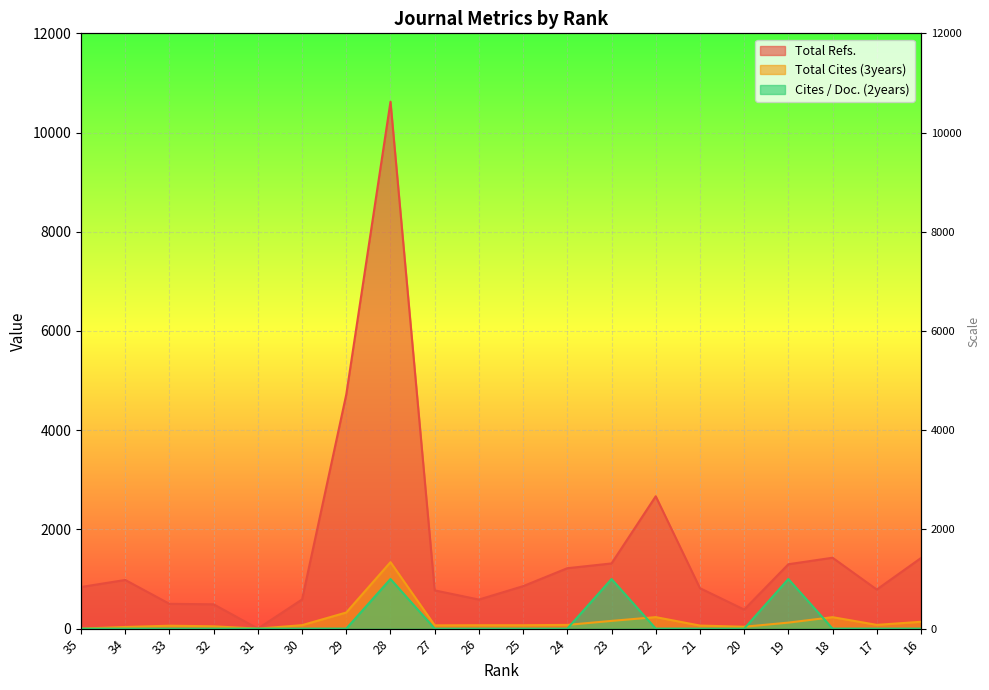

What are all the series names shown in the legend?

Total Refs., Total Cites (3years), Cites / Doc. (2years)